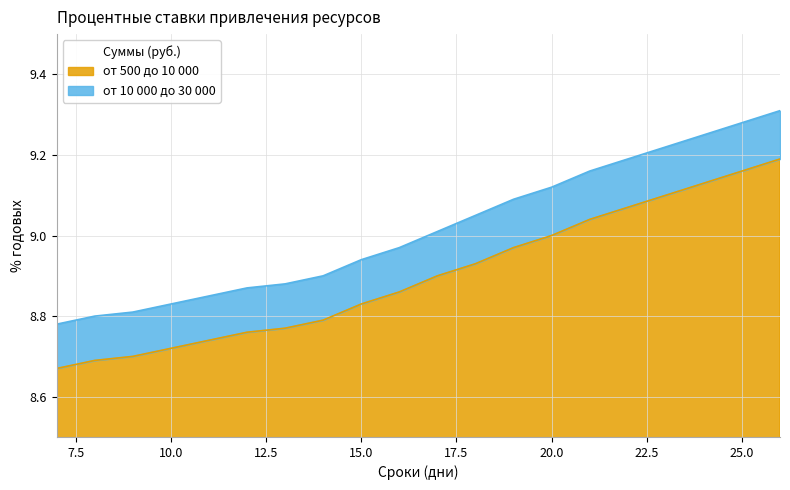

Which series has the largest range (max minus min)?

от 10 000 до 30 000